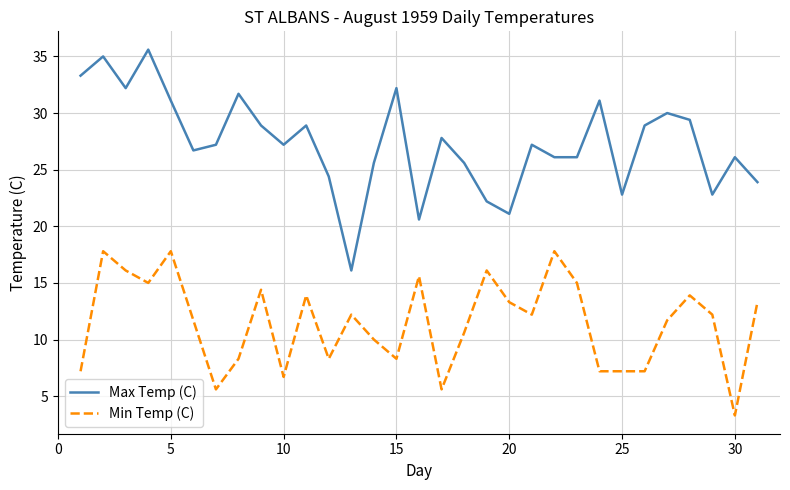

True or false: Min Temp (C) has more than 2 interior local peaks.

True